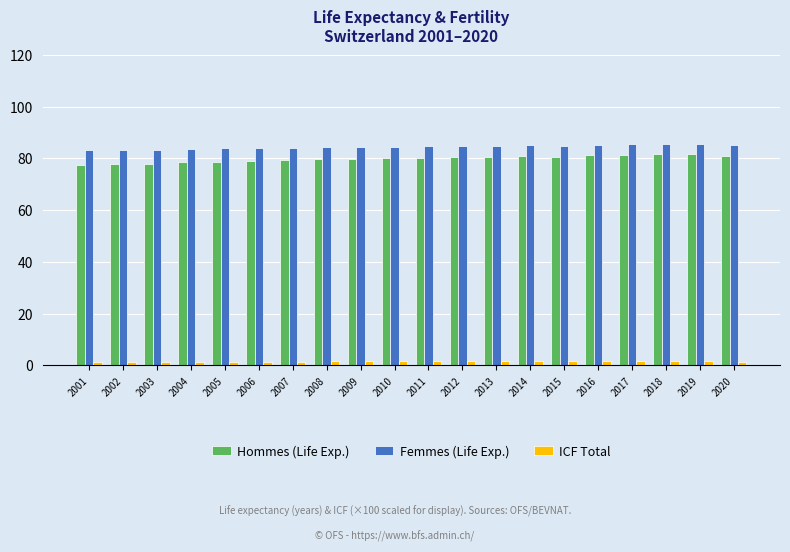

Count the number of data series in this chart.

3